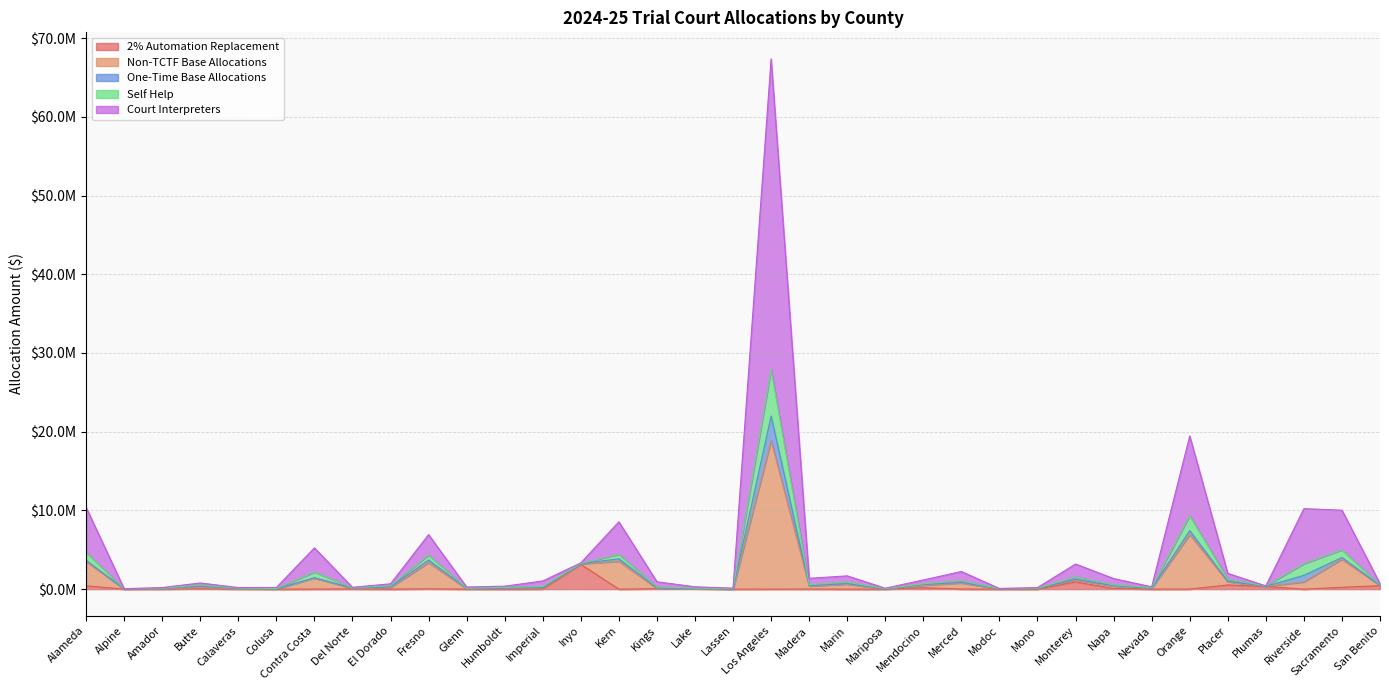

Where is the first local minimum for Self Help?

Alpine